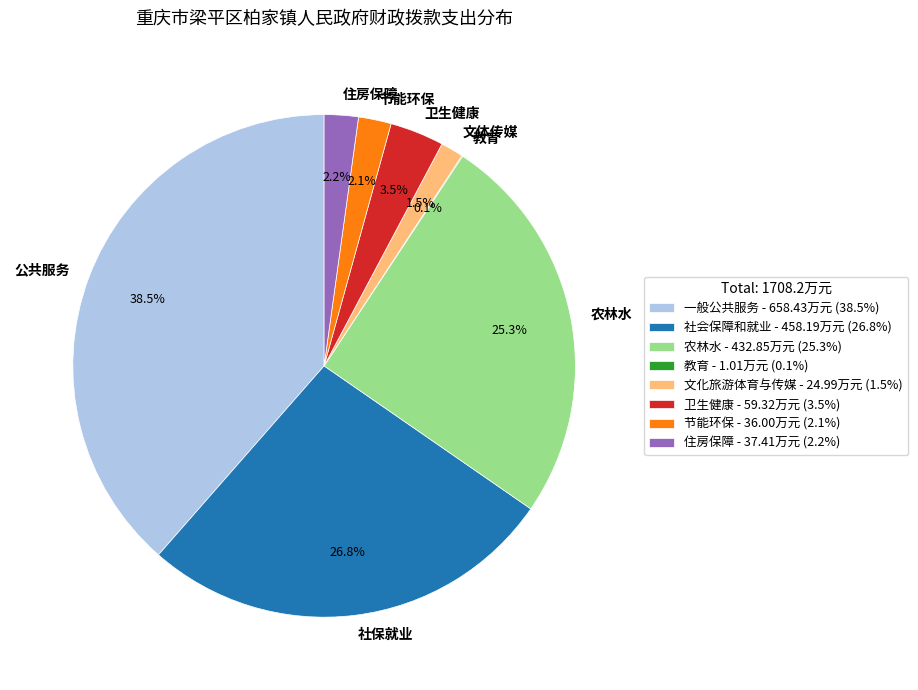

What percentage is the 住房保障 slice, to the nearest percent?

2%